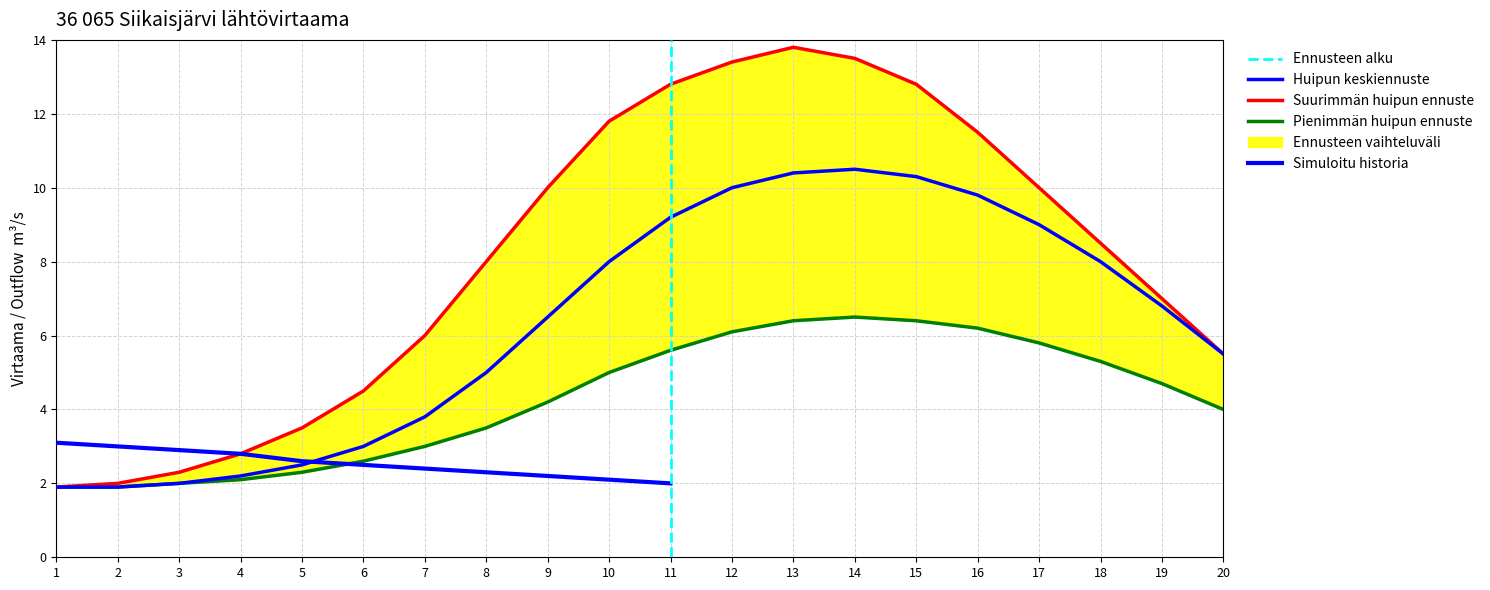

At which label is Huipun keskiennuste closest to 6?

9